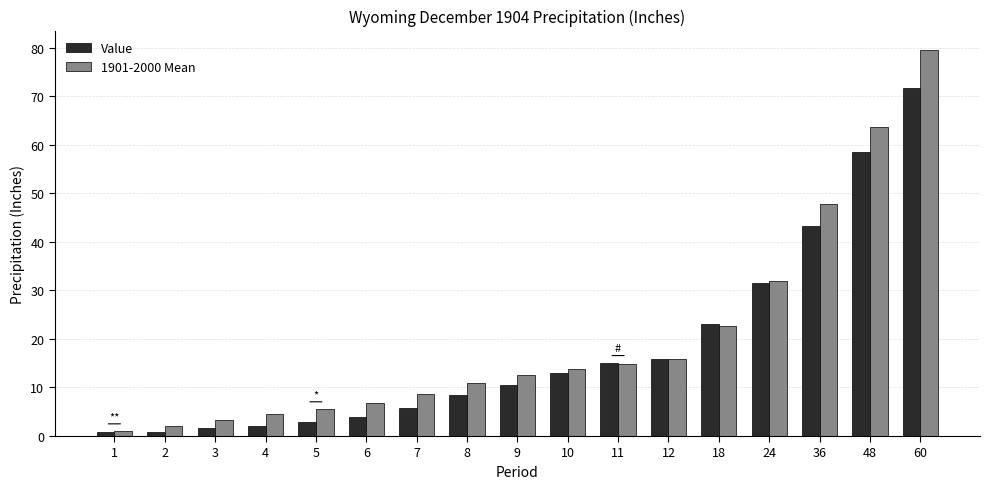

How many values in the 1901-2000 Mean series are below 12?

8